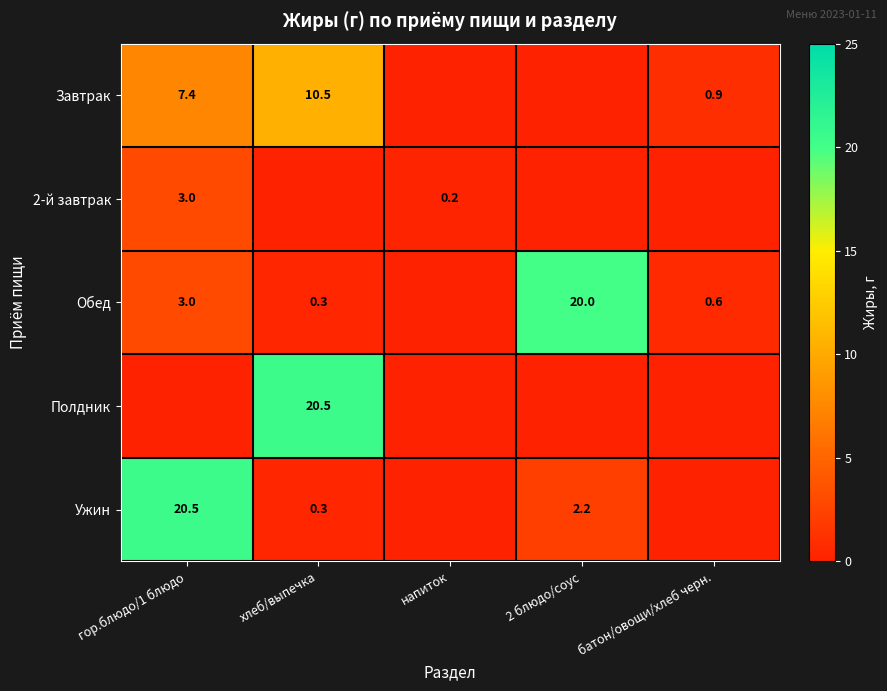

True or false: Ужин has a value of 3.7 at 2 блюдо/соус.

False